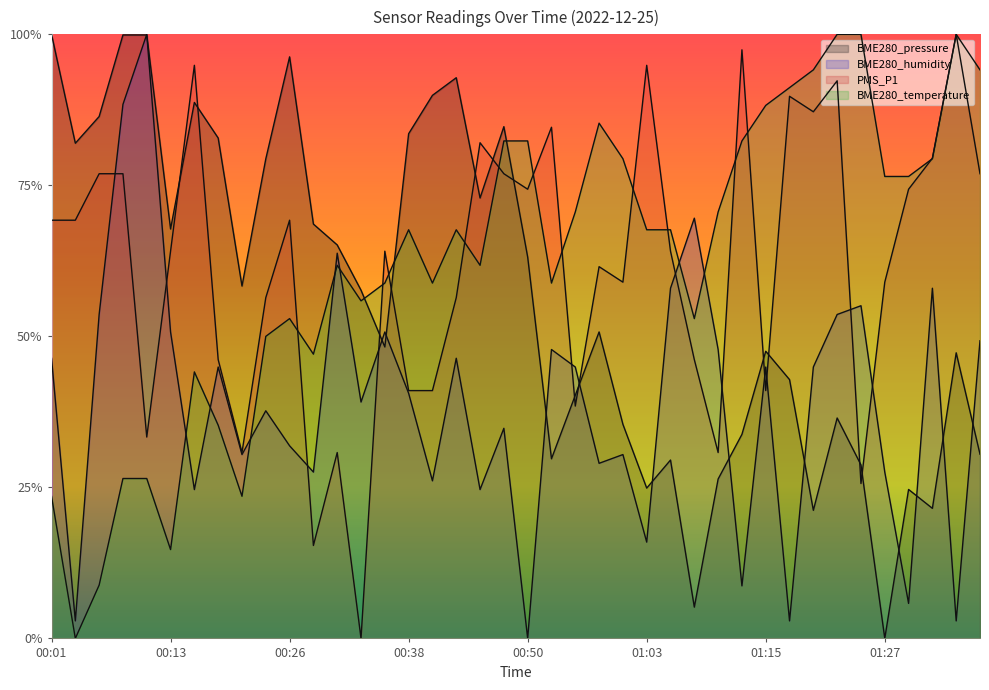

Between 00:09 and 01:25, which series saw the biggest shift?

BME280_temperature